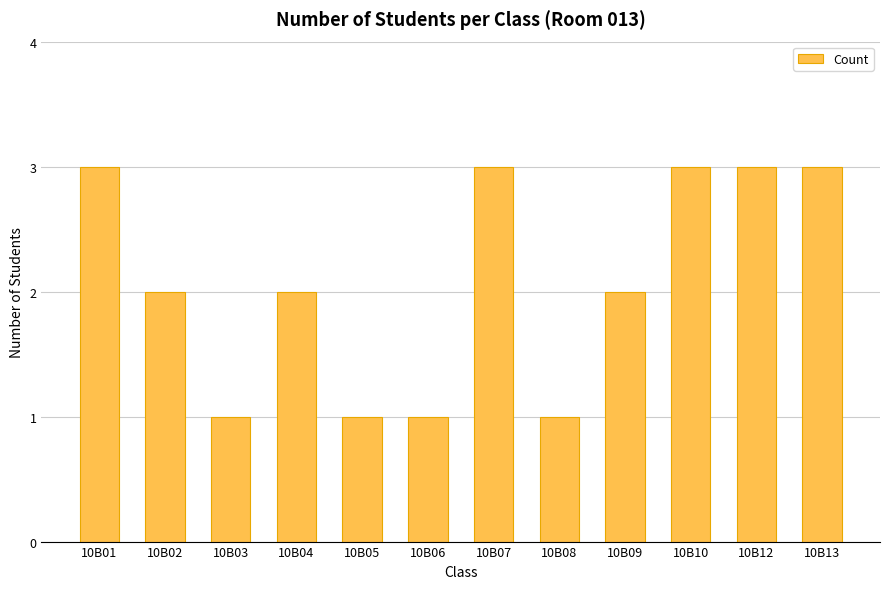

What is the maximum value shown in the chart?

3